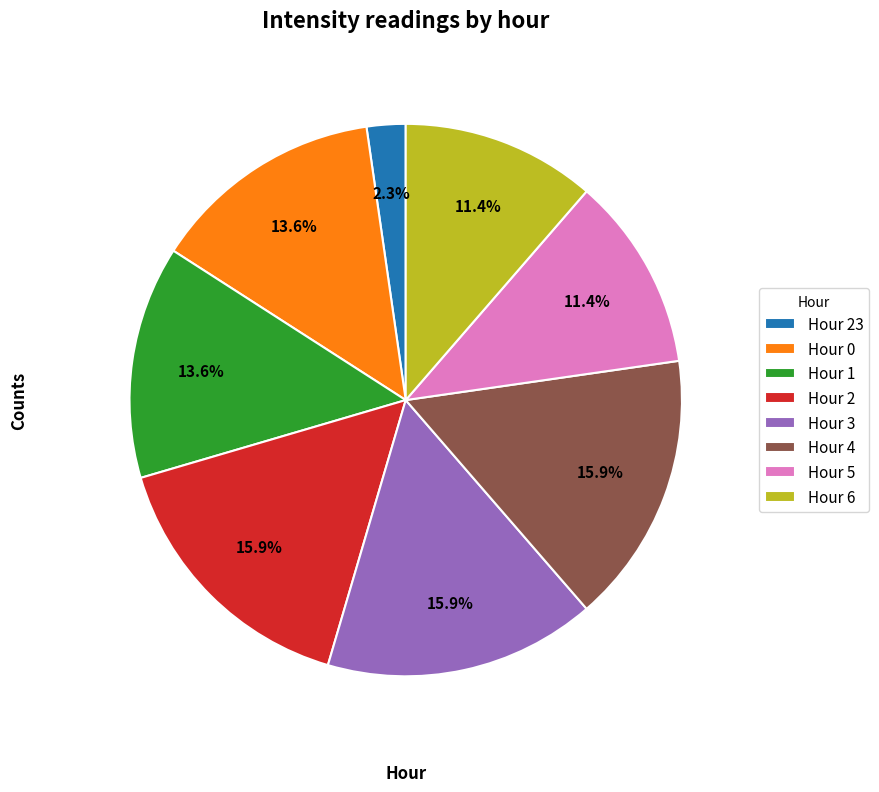

Does Hour 4 represent more than half of the total?

No